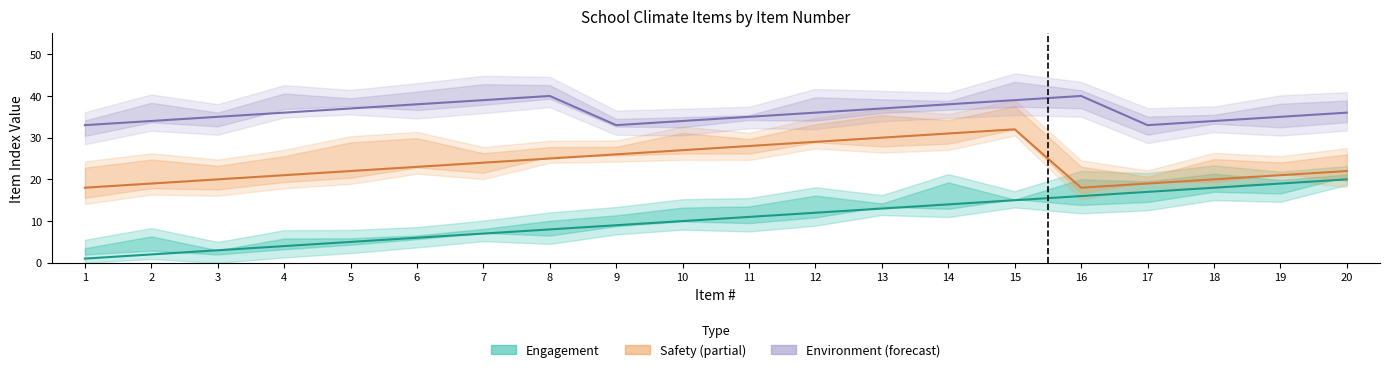

Reading left to right, extract all data points from this chart.

Engagement: 1=1	2=2	3=3	4=4	5=5	6=6	7=7	8=8	9=9	10=10	11=11	12=12	13=13	14=14	15=15	16=16	17=17	18=18	19=19	20=20
Safety (partial): 1=18	2=19	3=20	4=21	5=22	6=23	7=24	8=25	9=26	10=27	11=28	12=29	13=30	14=31	15=32	16=18	17=19	18=20	19=21	20=22
Environment (forecast): 1=33	2=34	3=35	4=36	5=37	6=38	7=39	8=40	9=33	10=34	11=35	12=36	13=37	14=38	15=39	16=40	17=33	18=34	19=35	20=36